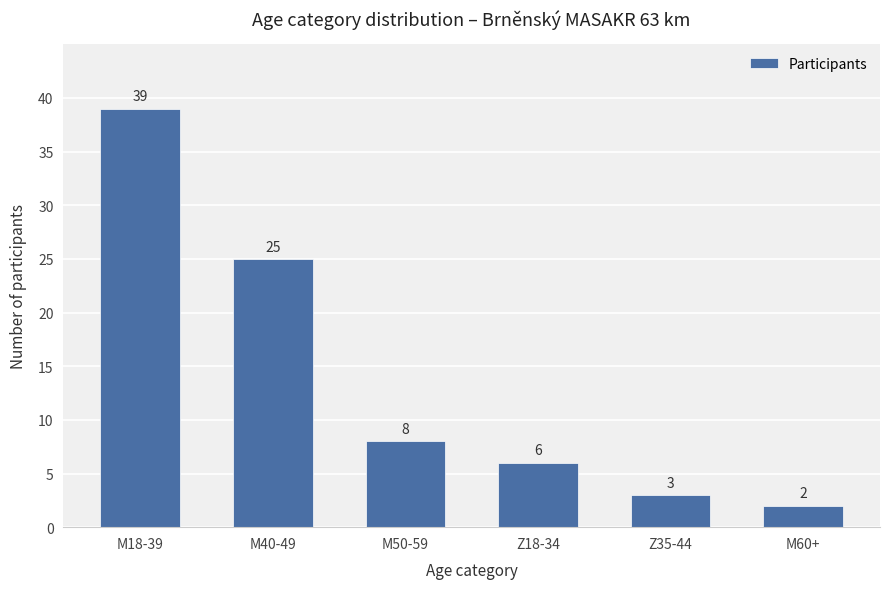

True or false: the data shows 11 at Z18-34.

False